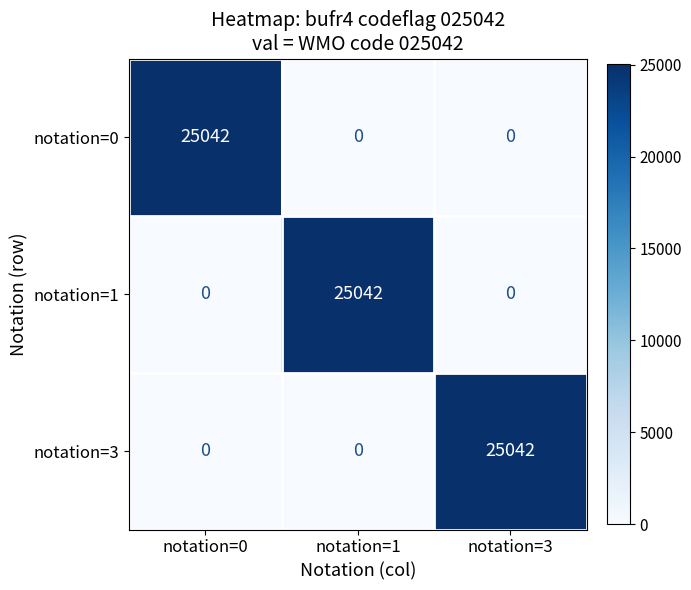

What is the difference between the notation=3 values at notation=3 and notation=1?

25042